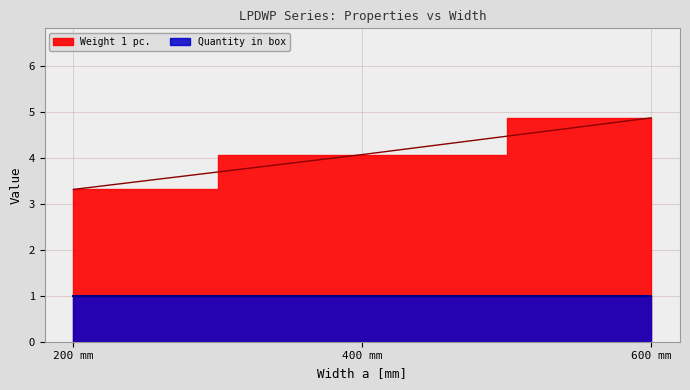

Rank the categories by value from lowest to highest.

200 mm, 400 mm, 600 mm